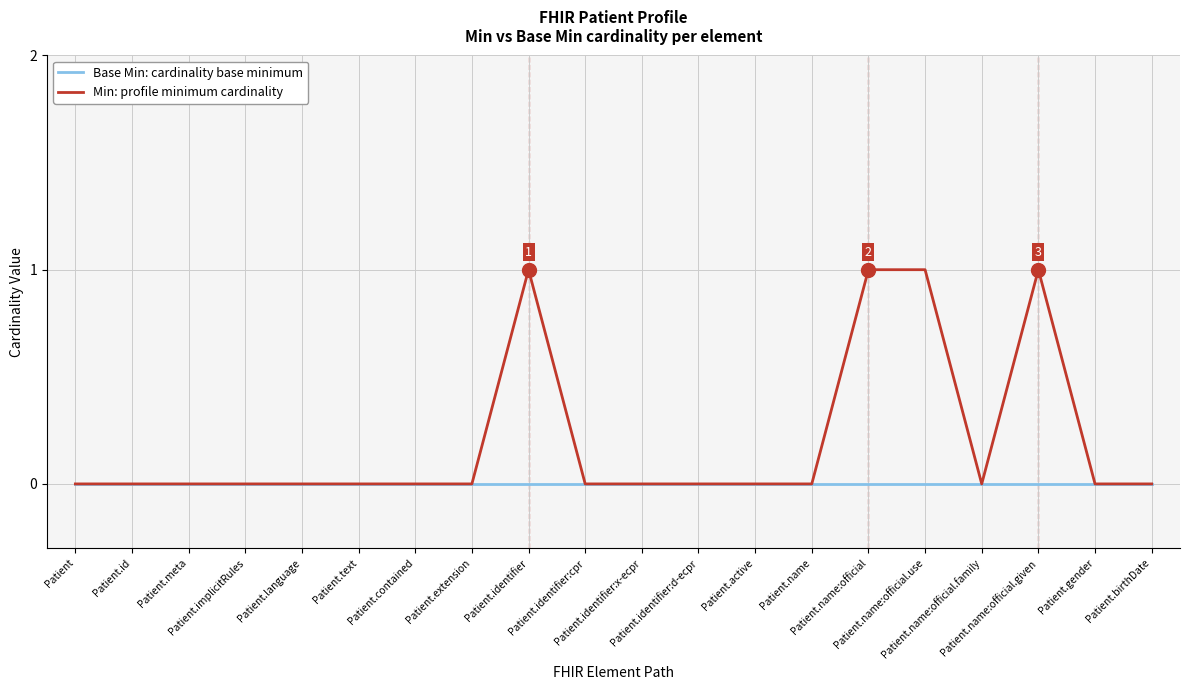

How many lines are shown in the chart?

2